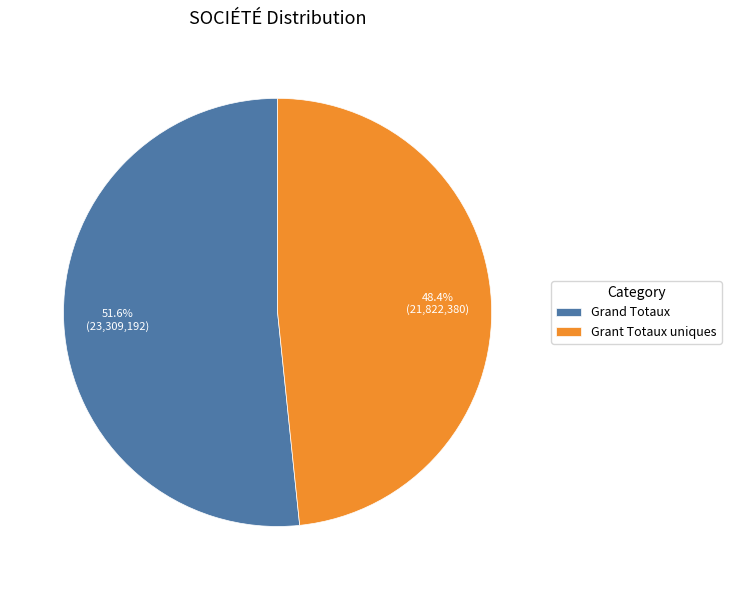

Rank the categories by value from highest to lowest.

Grand Totaux, Grant Totaux uniques